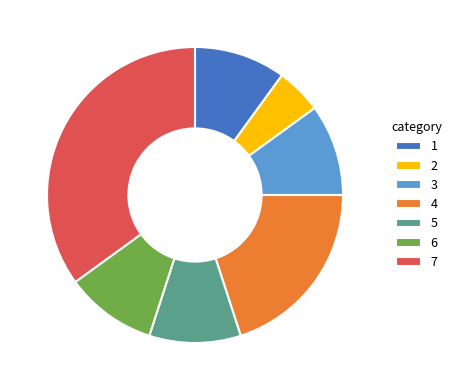

Approximately how many times larger is the value at 4 compared to 6?

2.0